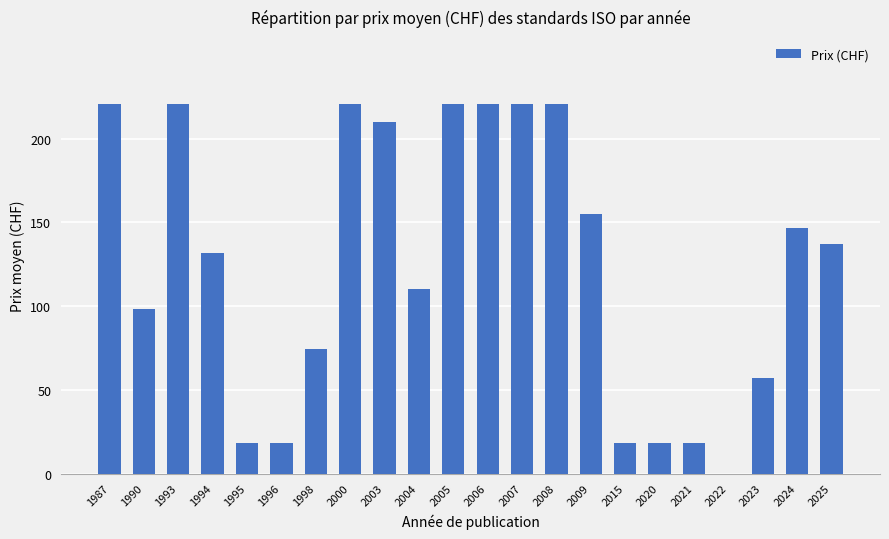

Are the bars horizontal?

No